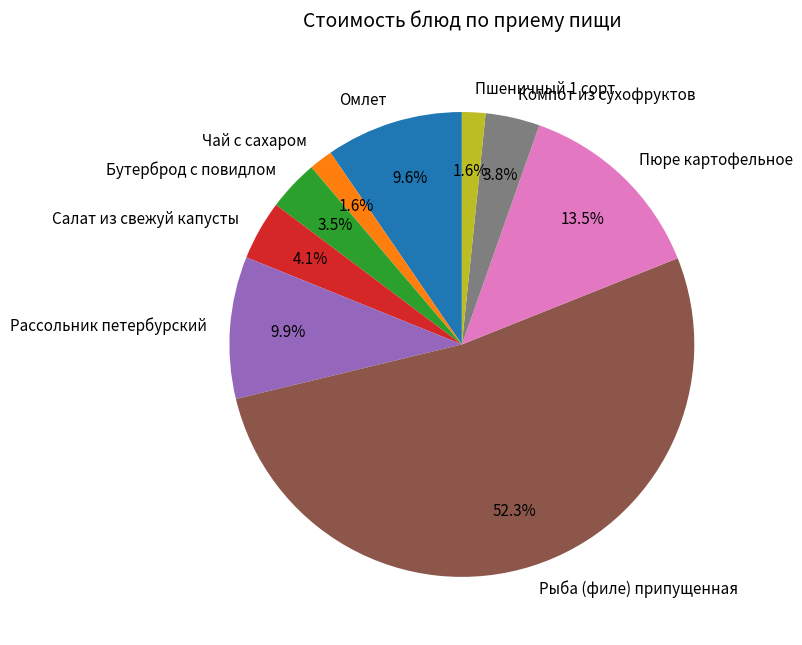

To the nearest percent, what is the combined percentage of Омлет and Пшеничный 1 сорт?

11%